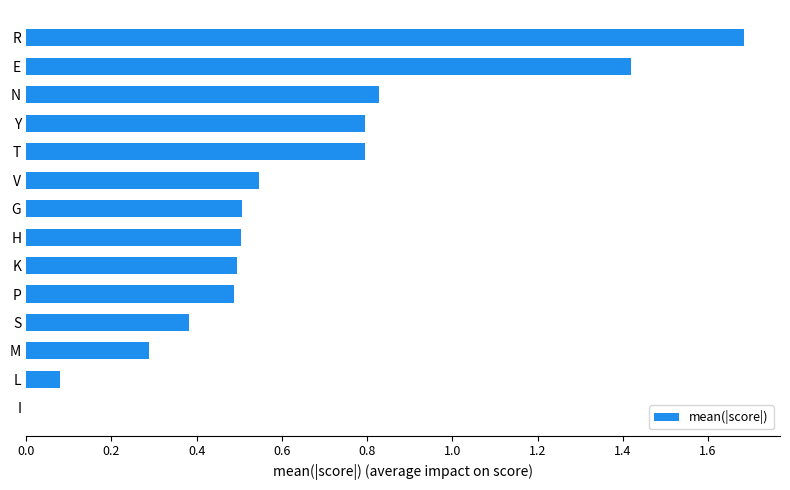

What is the change in value from L to R?

+1.6